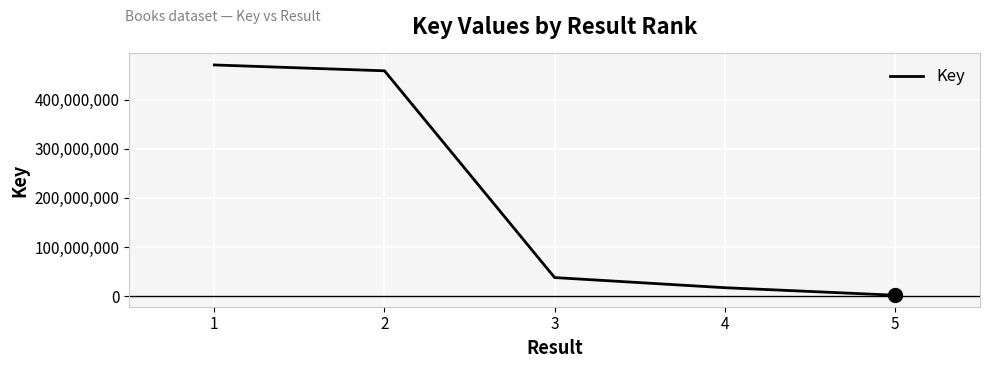

How many lines are shown in the chart?

1